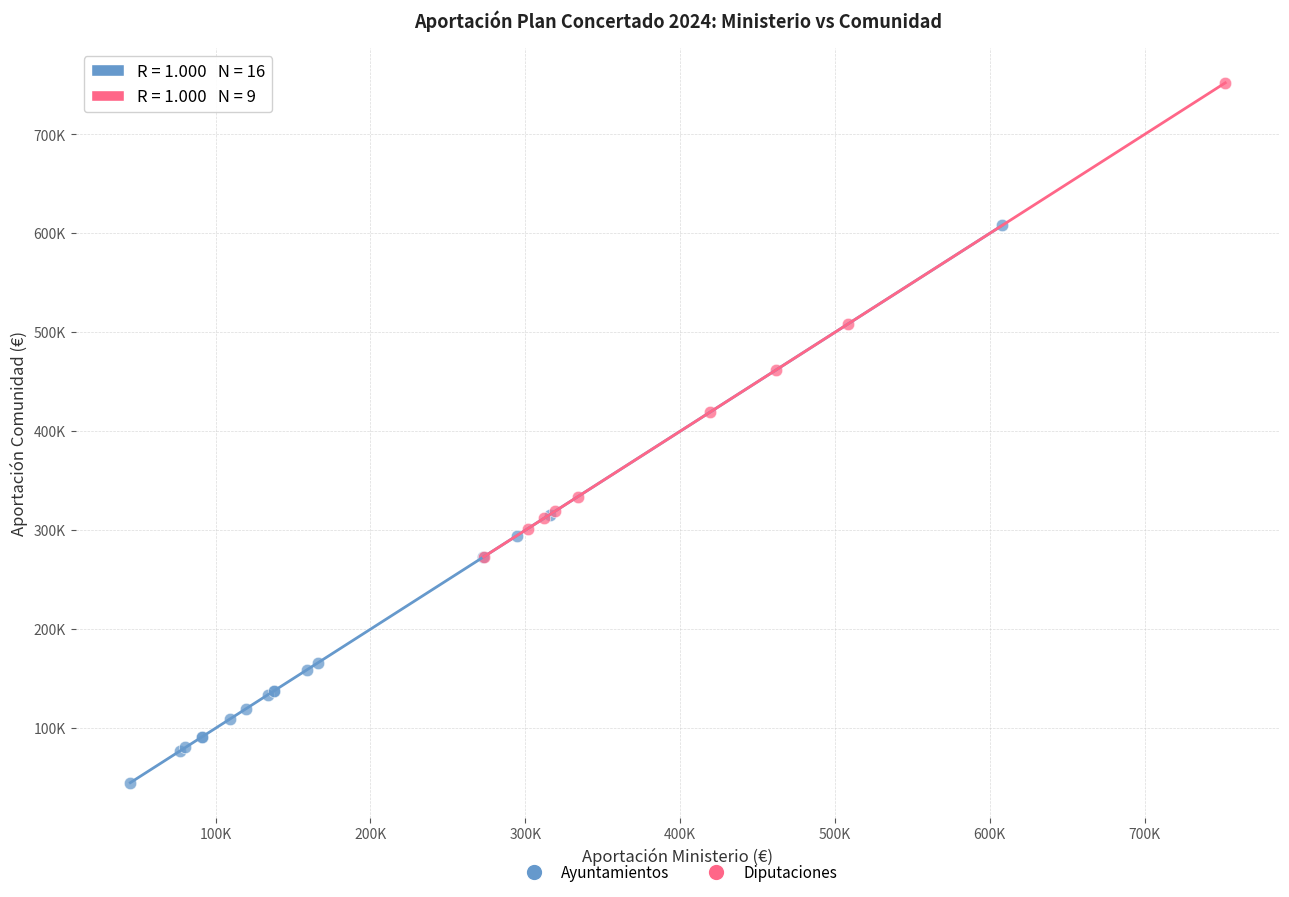

What are all the series names shown in the legend?

Ayuntamientos, Diputaciones